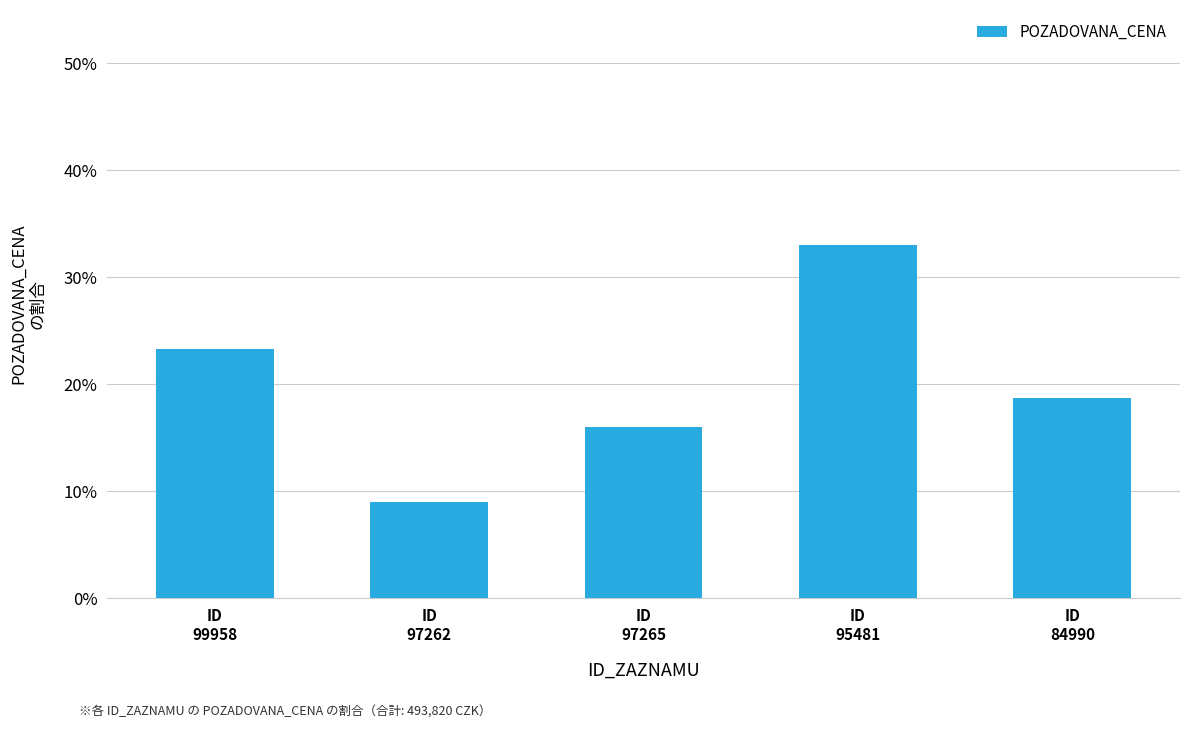

Read the value at ID
95481.

0.3